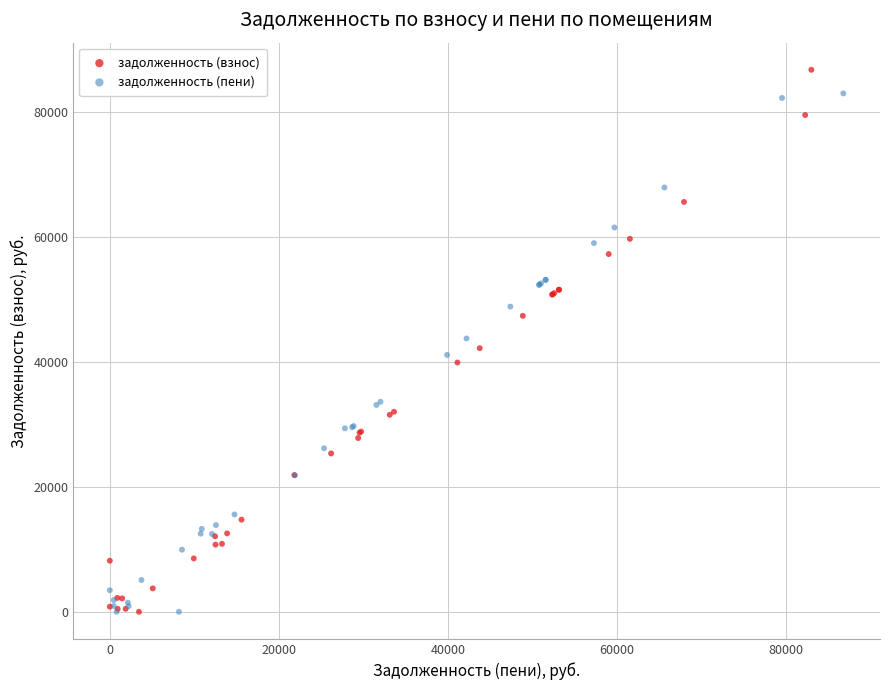

What are all the series names shown in the legend?

задолженность (взнос), задолженность (пени)